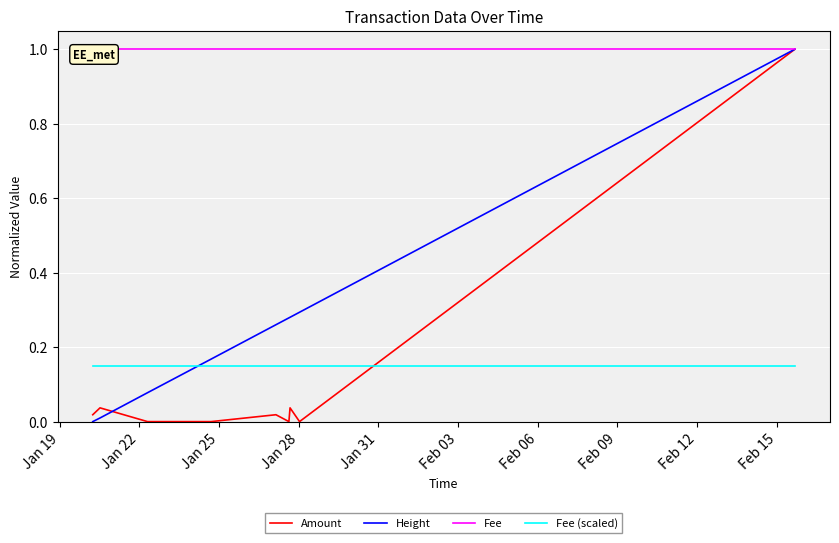

Does the chart display data point markers on the line(s)?

No